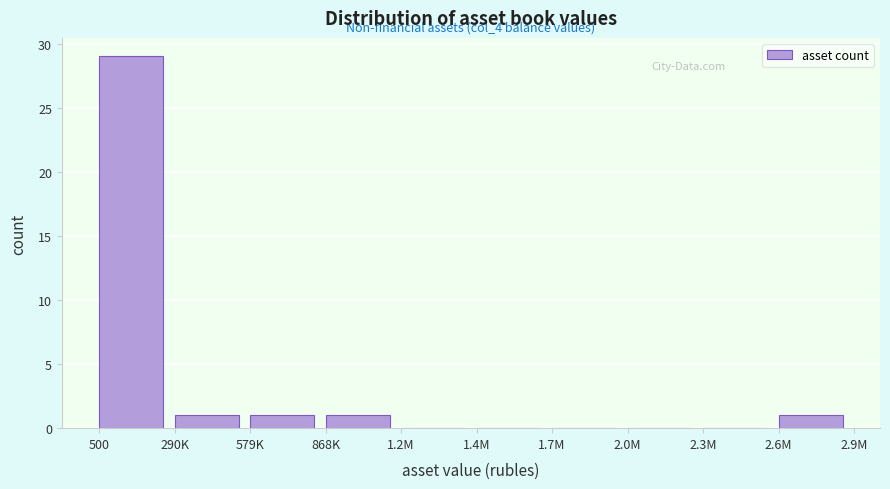

Reading right to left, transcribe all the data shown in this chart.

2.6M=1	2.3M=0	2.0M=0	1.7M=0	1.4M=0	1.2M=0	868K=1	579K=1	290K=1	500=29